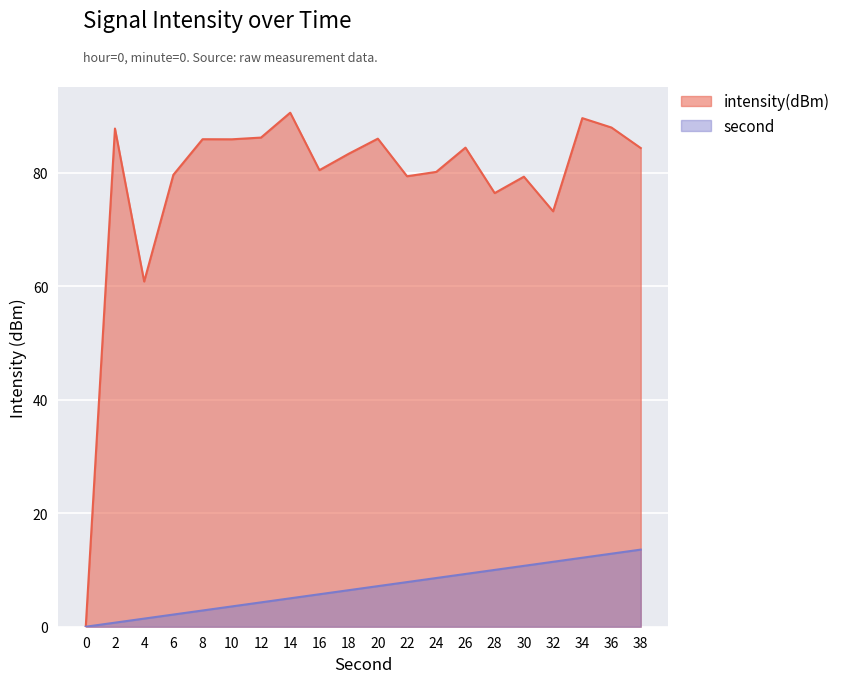

List the series in order of their overall mean, lowest first.

second, intensity(dBm)